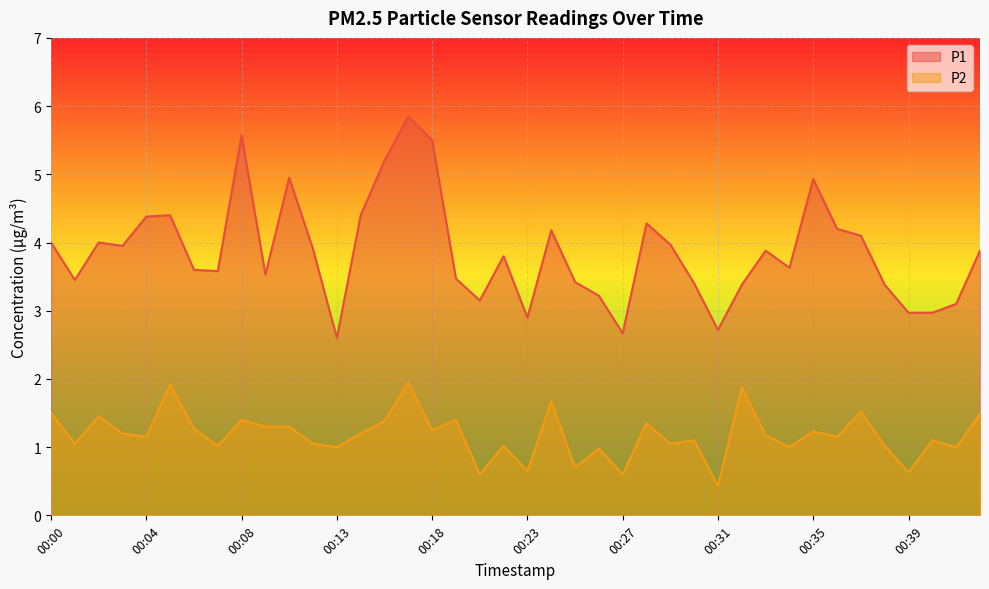

Which series has the largest range (max minus min)?

P1